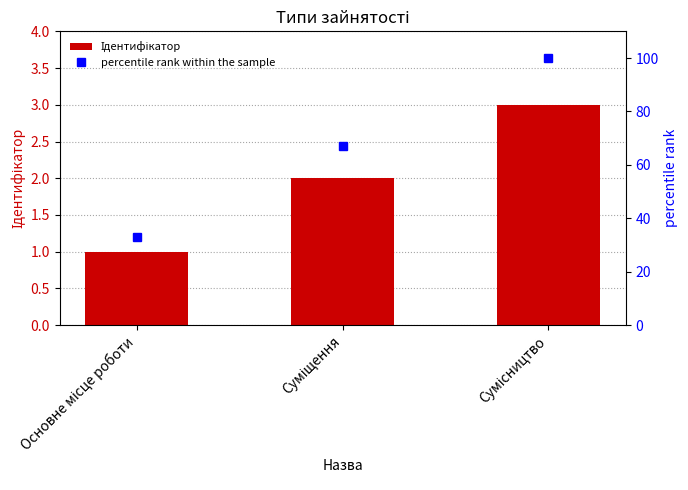

Which category has the highest value in the percentile rank within the sample series?

Сумісництво